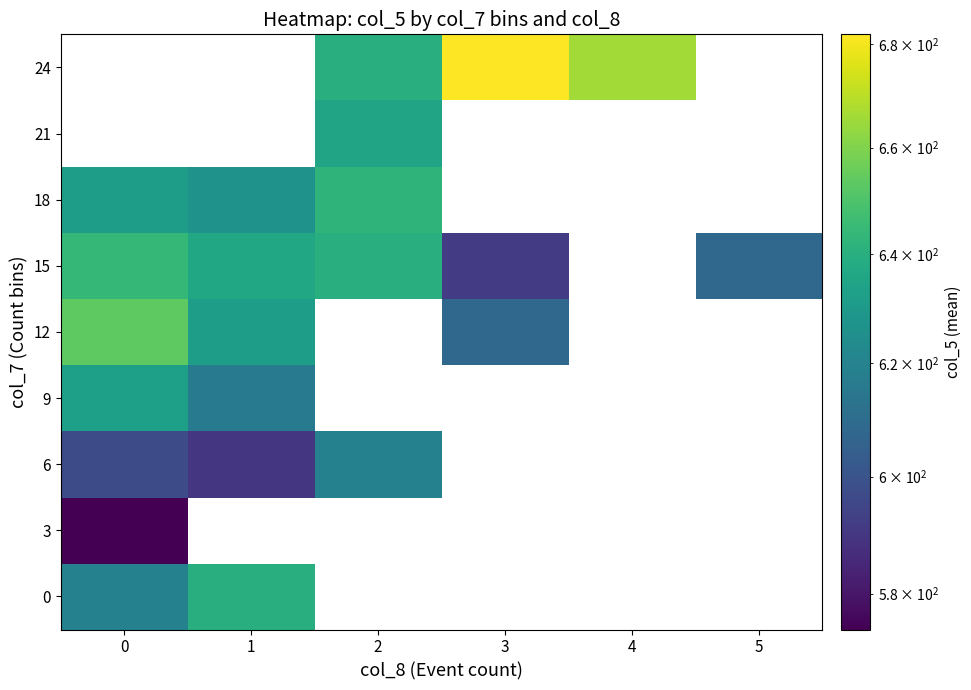

Rank the series by their maximum value, from lowest to highest.

3, 6, 9, 0, 18, 15, 12, 21, 24